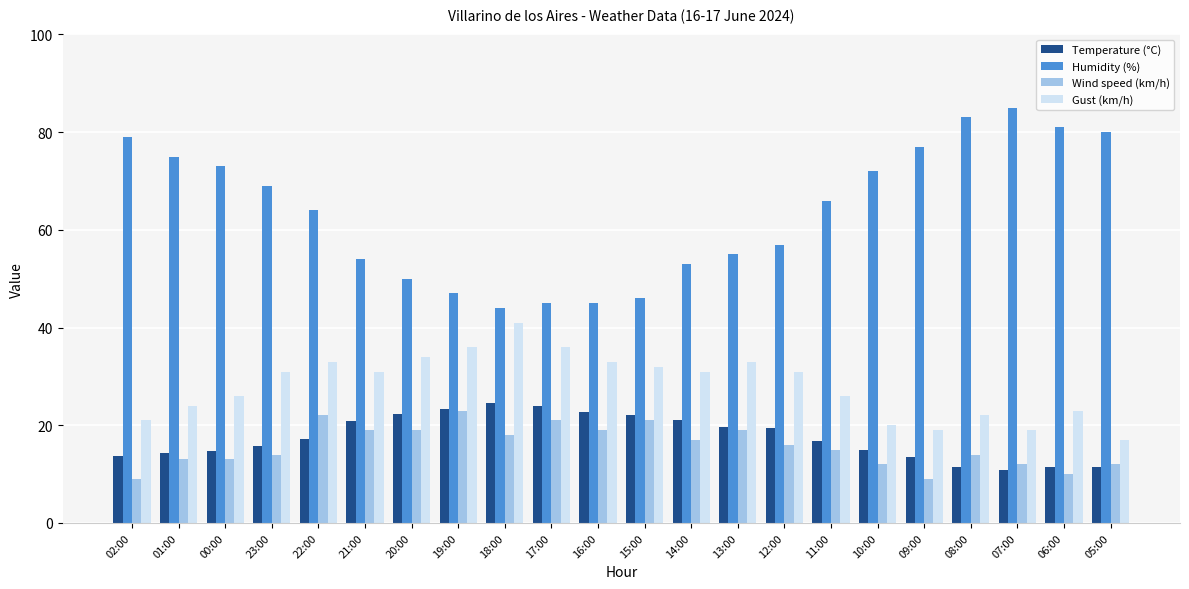

At 18:00, list the series in order from largest to smallest.

Humidity (%), Gust (km/h), Temperature (°C), Wind speed (km/h)